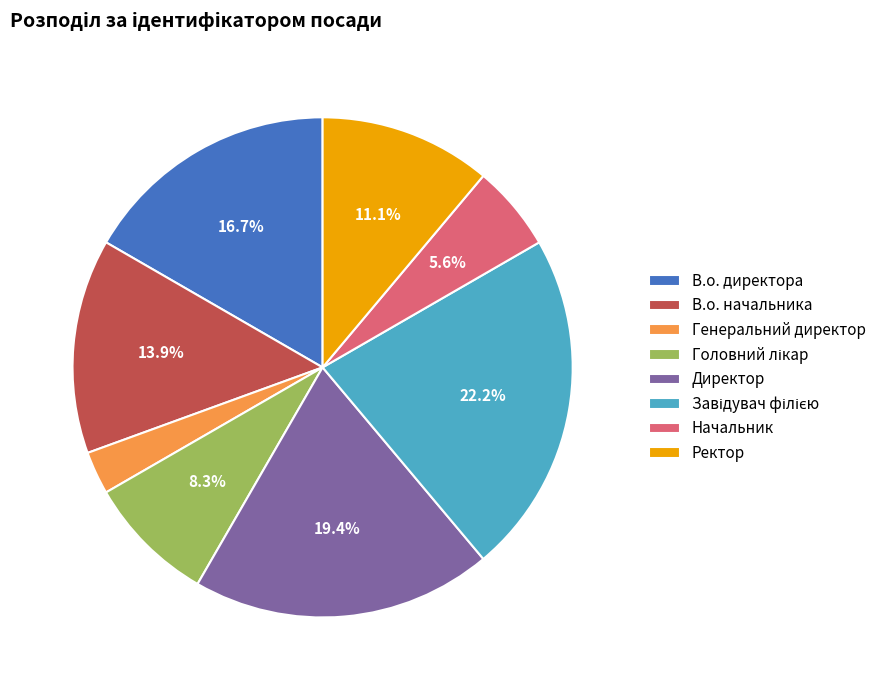

Is there a majority slice in this chart?

No